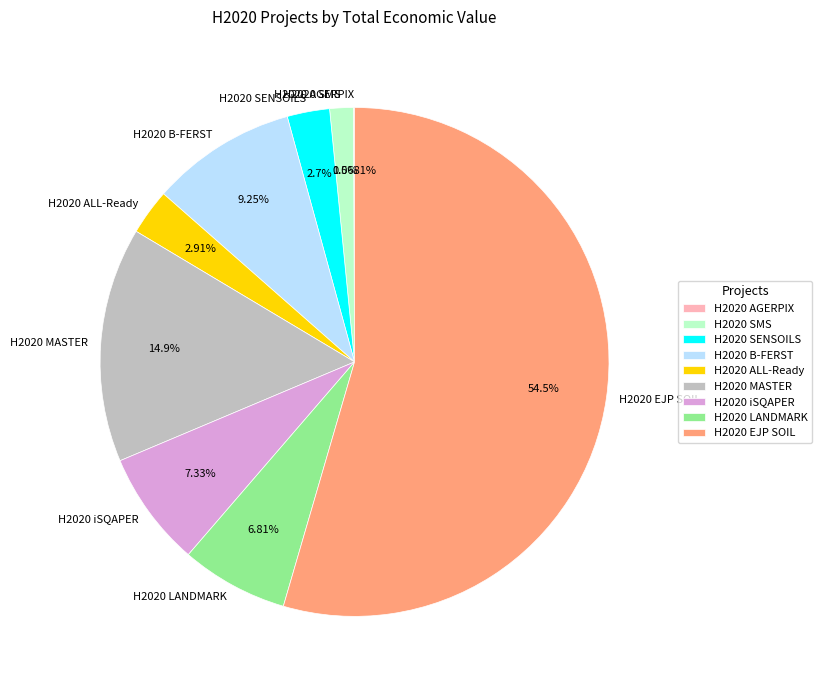

Which has a higher value, H2020 iSQAPER or H2020 B-FERST?

H2020 B-FERST